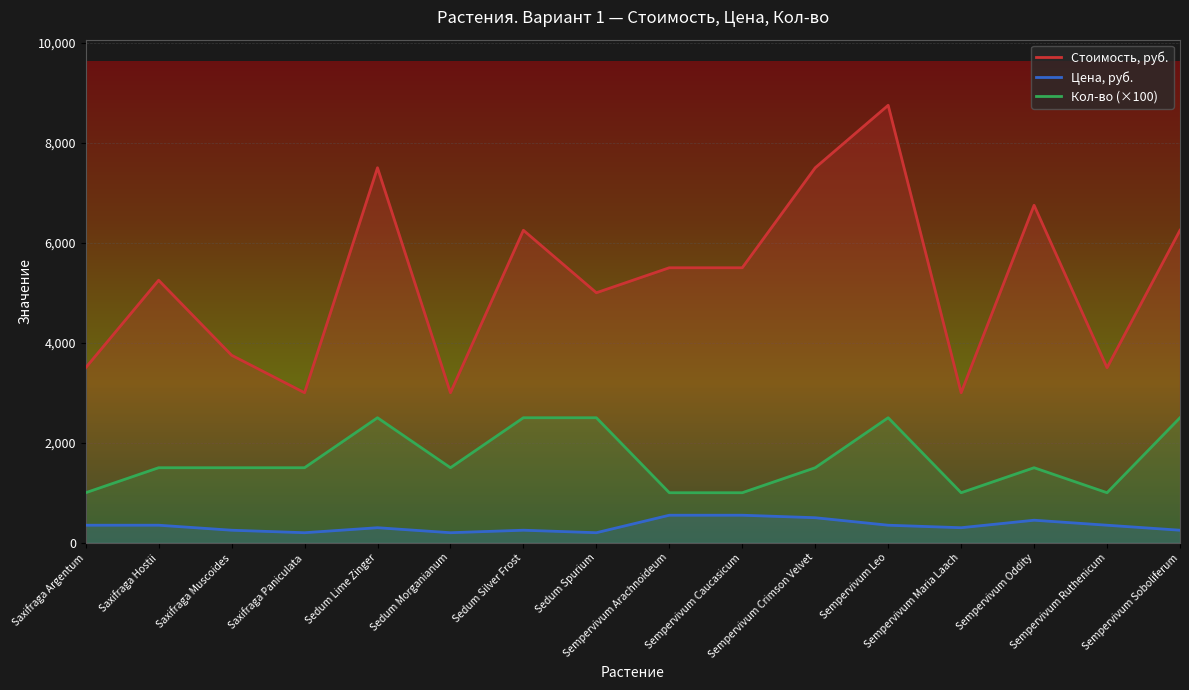

True or false: Стоимость, руб. has more than 0 interior local peaks.

True